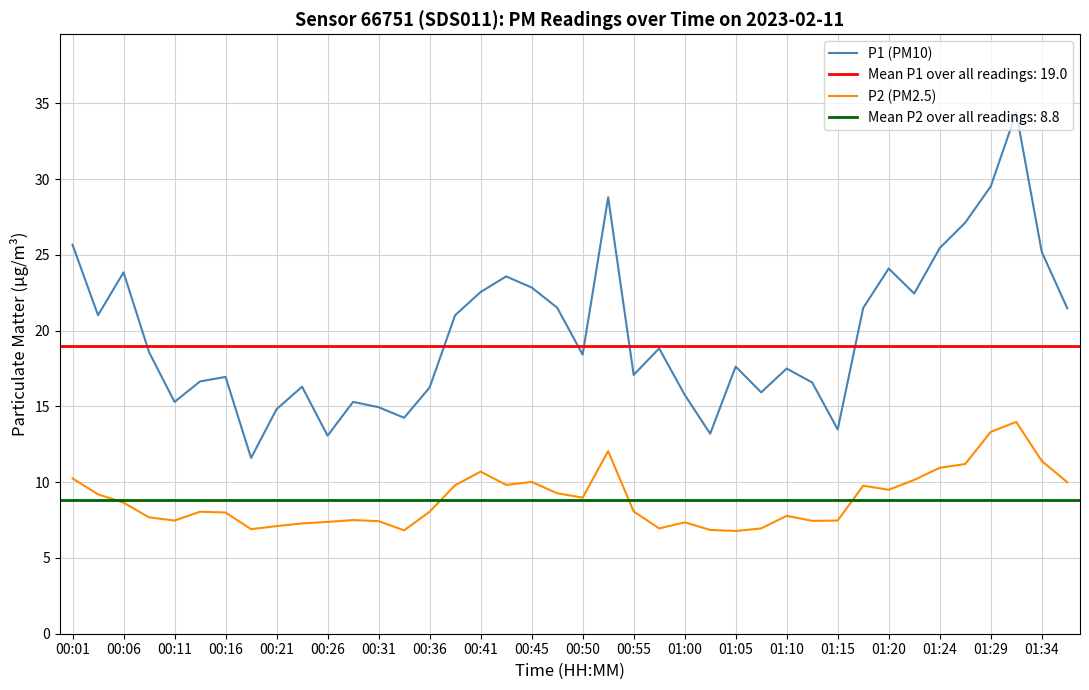

True or false: P2 (PM2.5) and P1 (PM10) intersect in this chart.

False